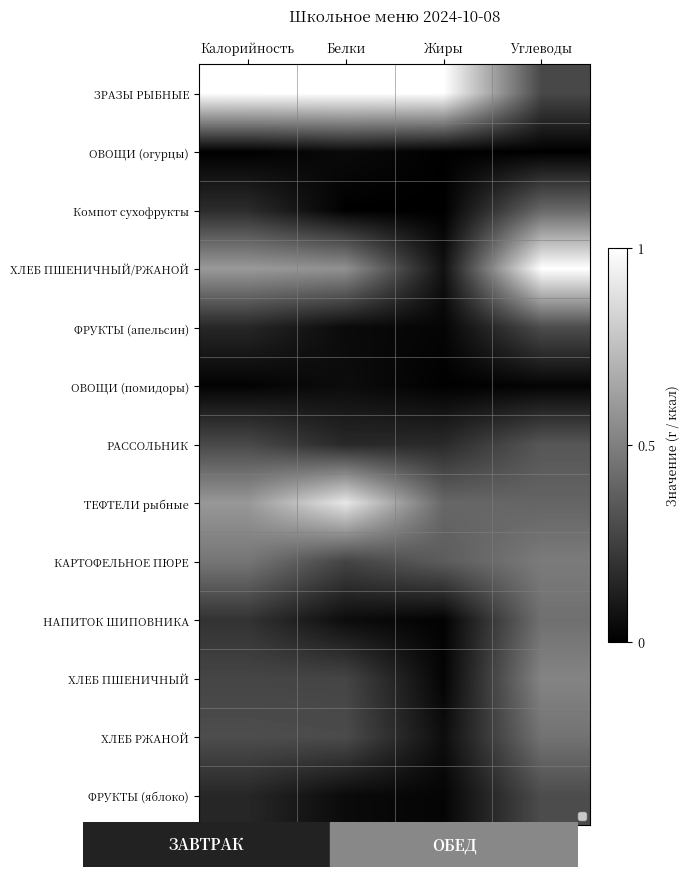

What is the average value of the Компот сухофрукты series?

0.1